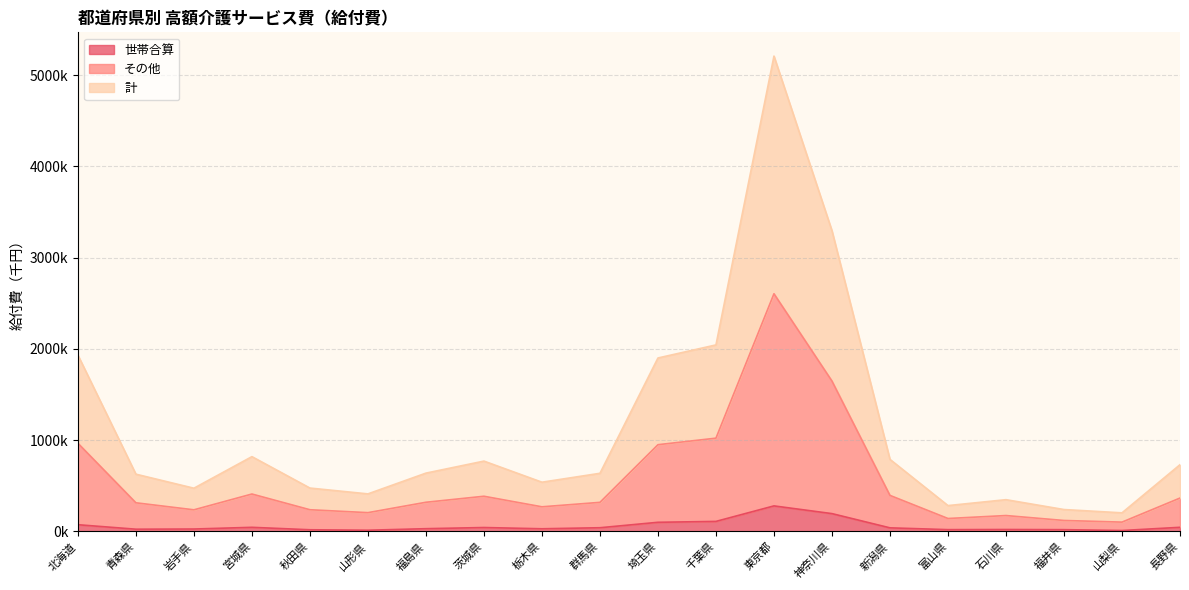

True or false: 計 and その他 intersect in this chart.

False